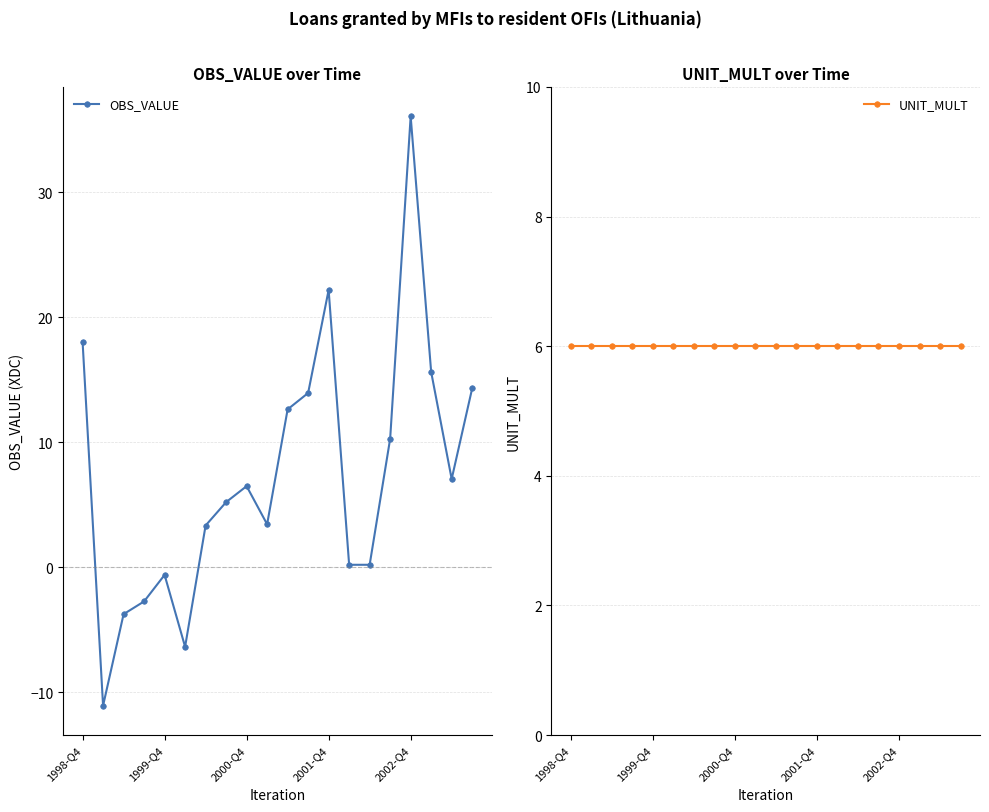

Is it true that OBS_VALUE equals 22.2 at 2001-Q4?

True